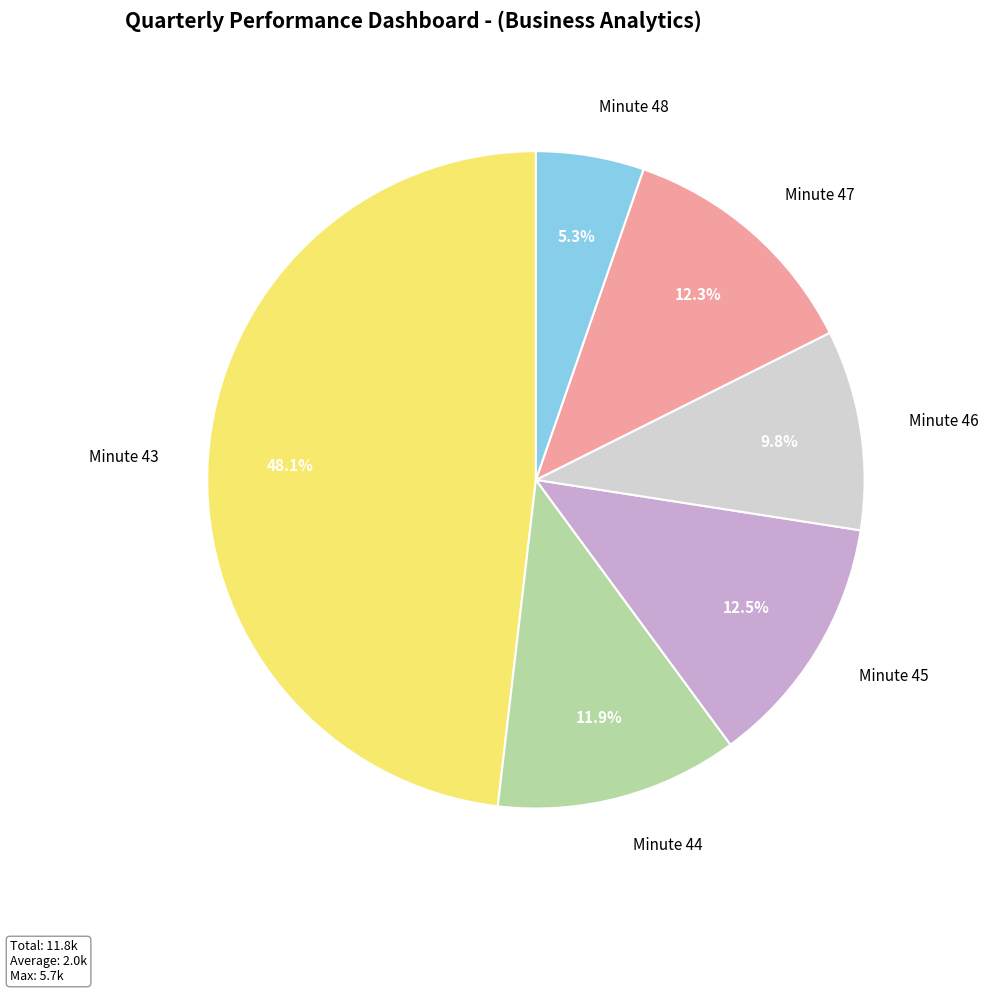

Which has a higher value, Minute 43 or Minute 44?

Minute 43